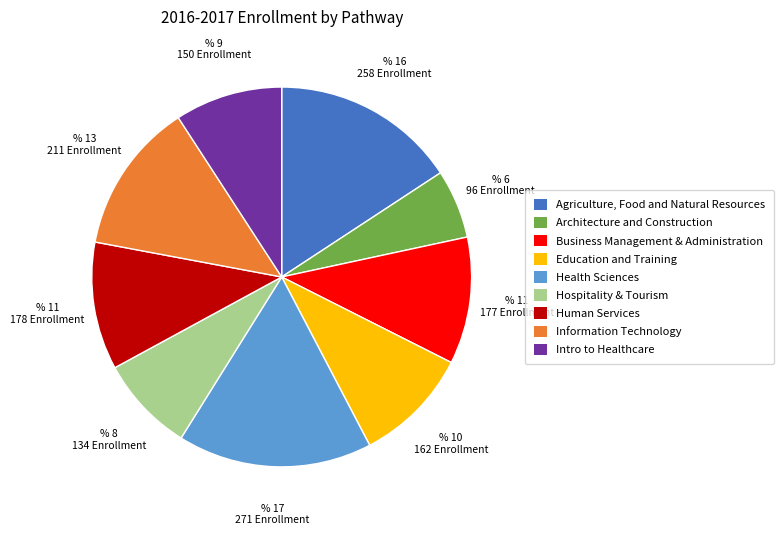

What is the ratio of the value at Hospitality & Tourism to the value at Information Technology?

0.6